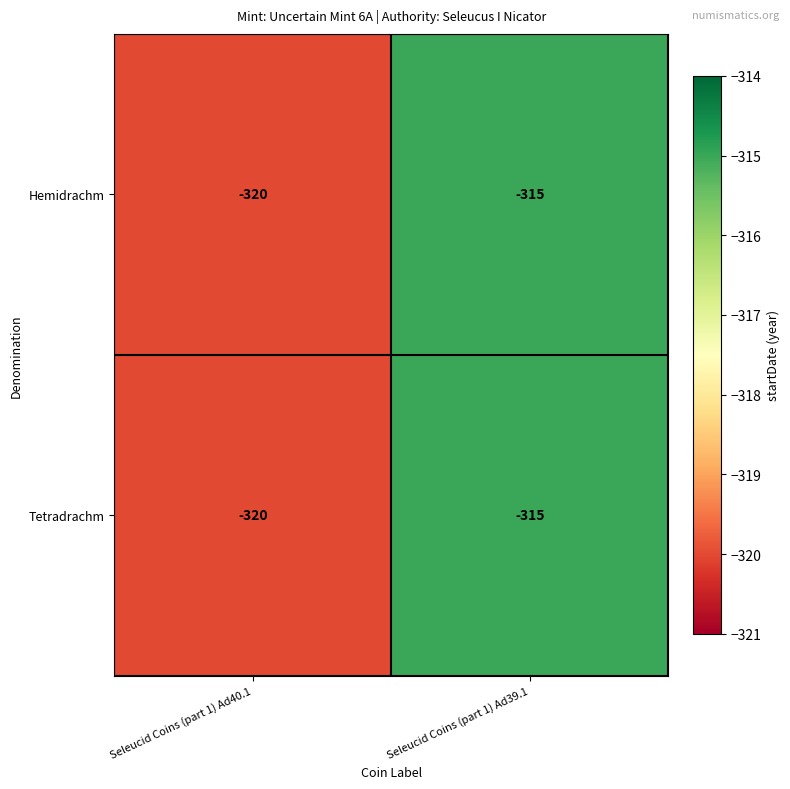

True or false: Hemidrachm has a value of -315 at Seleucid Coins (part 1) Ad39.1.

True